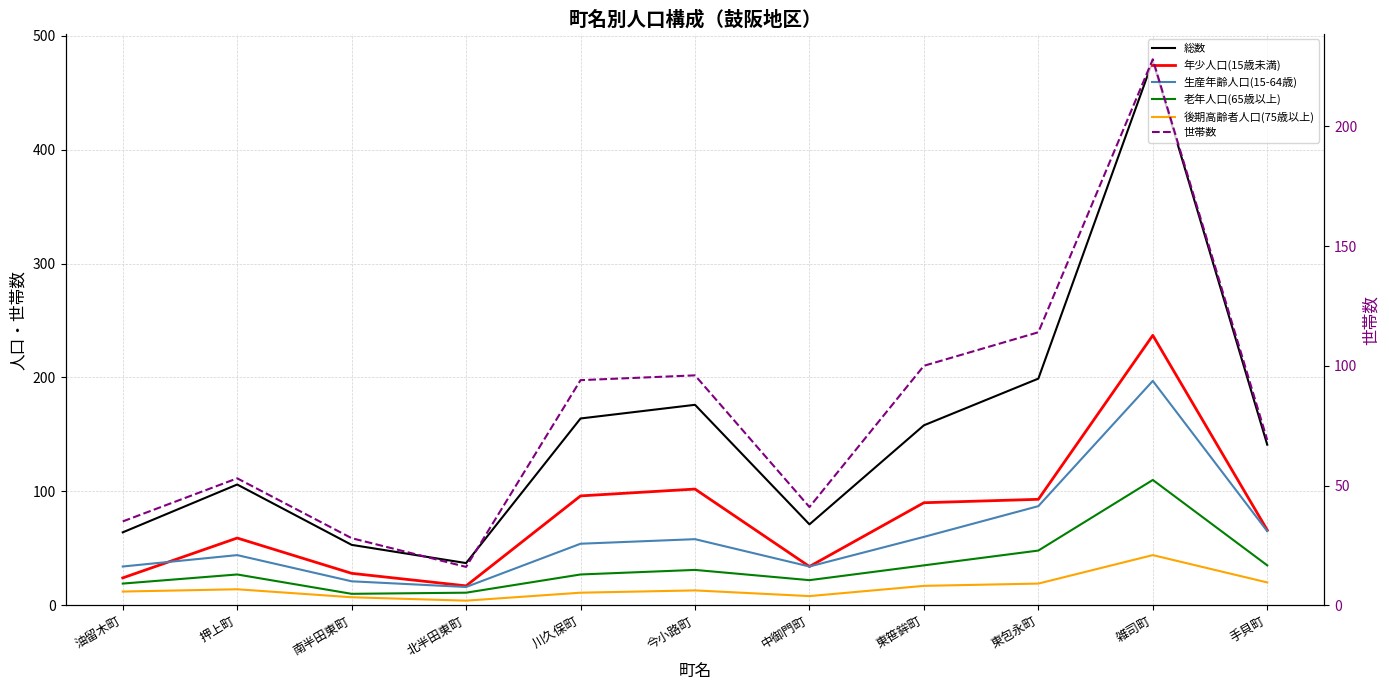

What is the label of the 6th point from the left?

今小路町